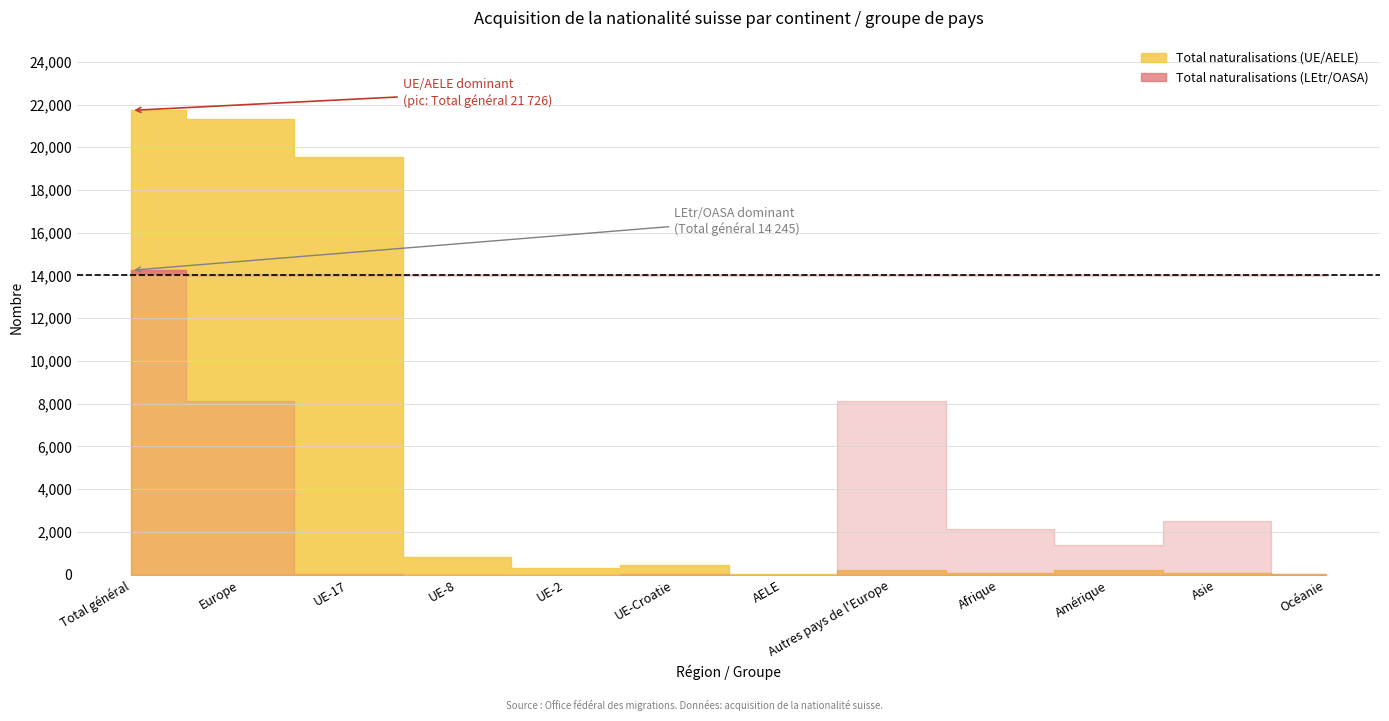

At how many categories does at least one series exceed 10008?

3